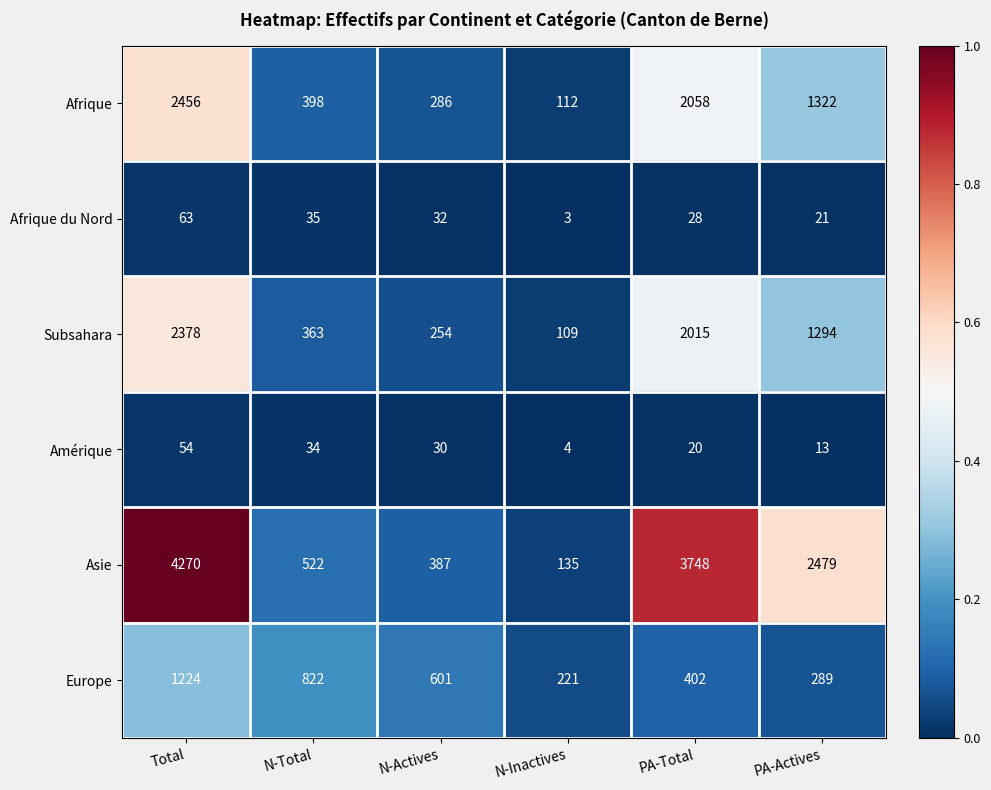

What is the difference between the Subsahara values at PA-Actives and N-Actives?

1040